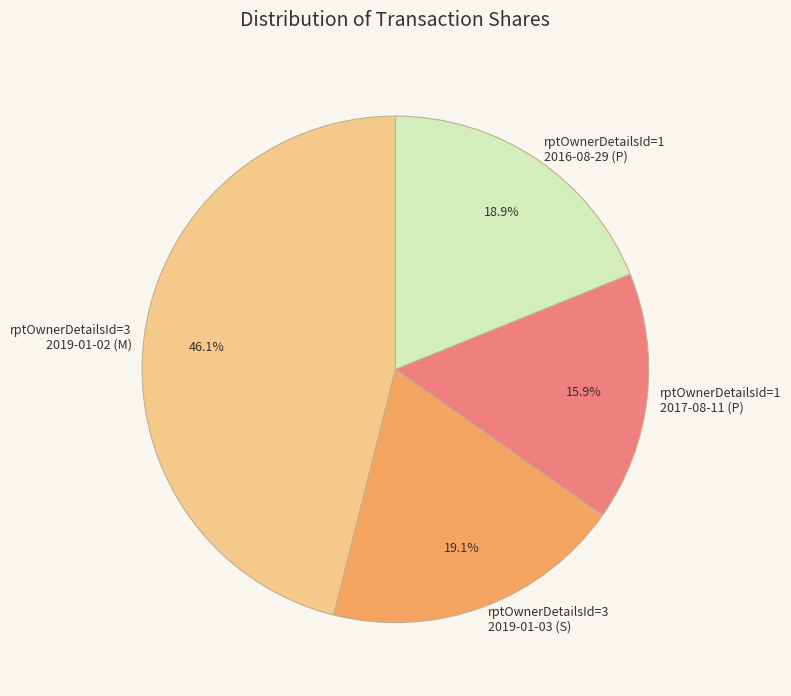

Is there a majority slice in this chart?

No